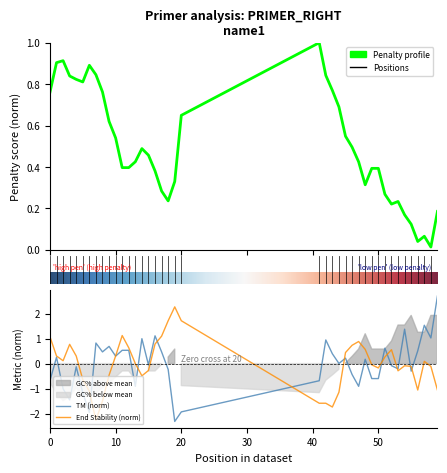

What is the minimum value for PRIMER_RIGHT_0_TM?

-2.3